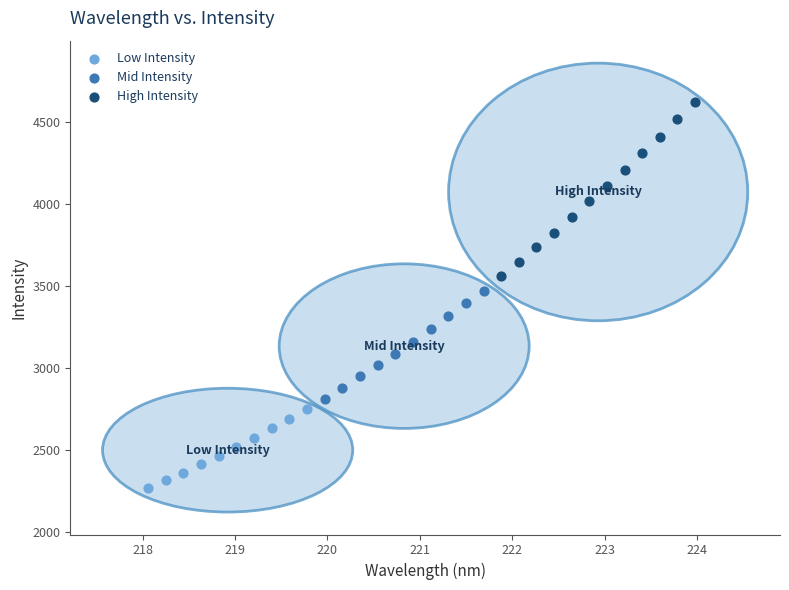

What are all the series names shown in the legend?

Low Intensity, Mid Intensity, High Intensity